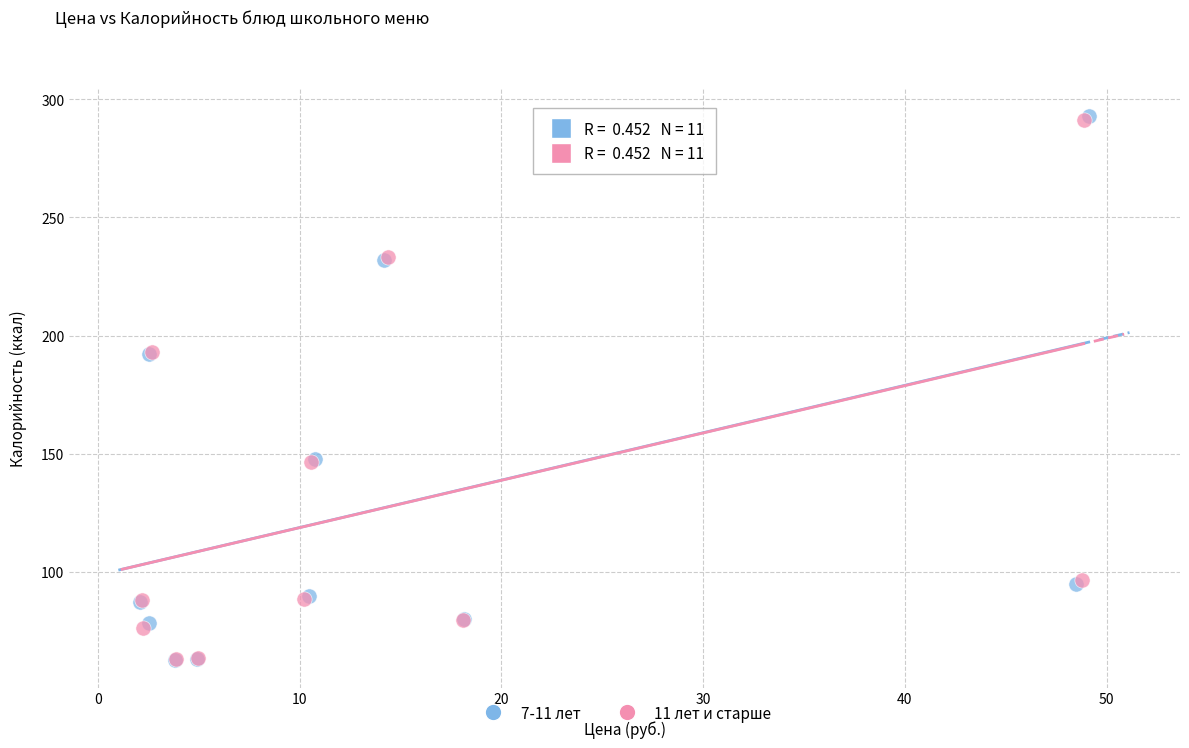

Which series has the largest Y range (max minus min)?

7-11 лет